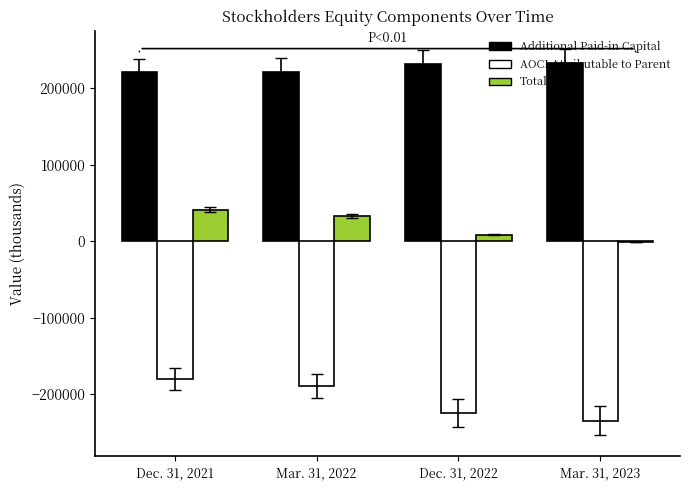

How many categories are shown in the chart?

4